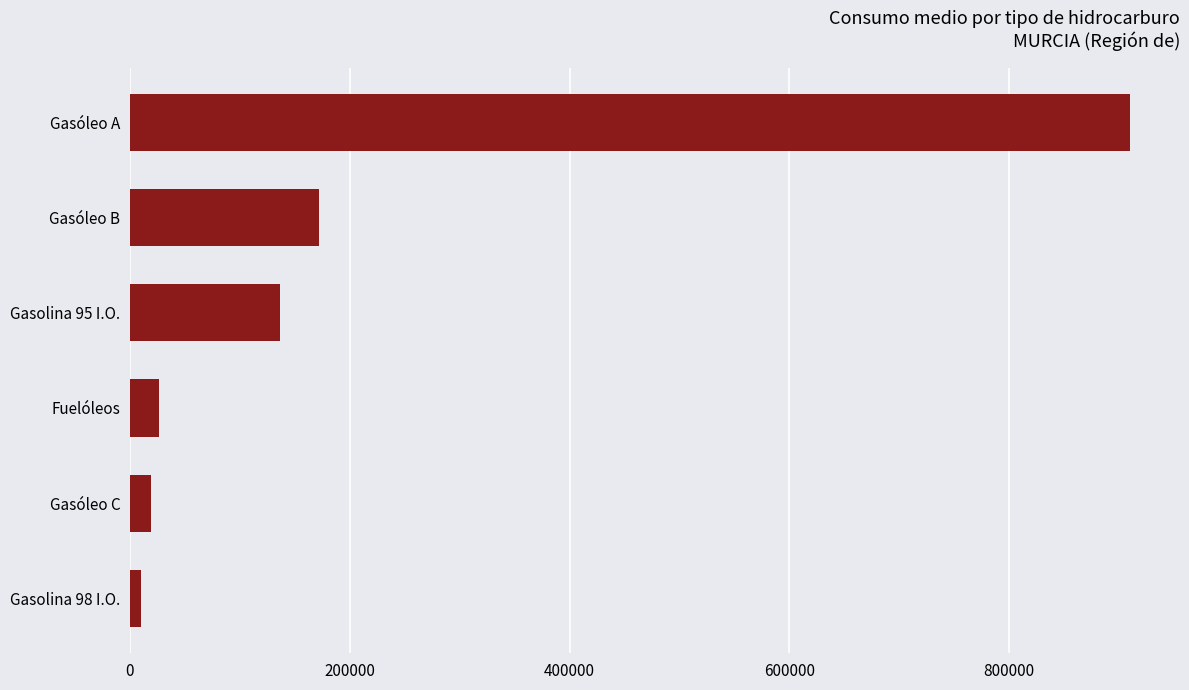

Which label corresponds to the largest value in the chart?

Gasóleo A